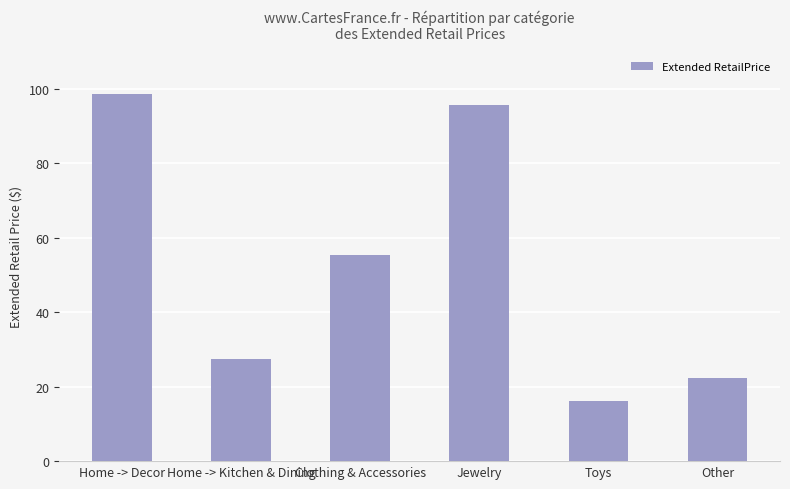

What is the difference between the maximum and minimum values?

82.5